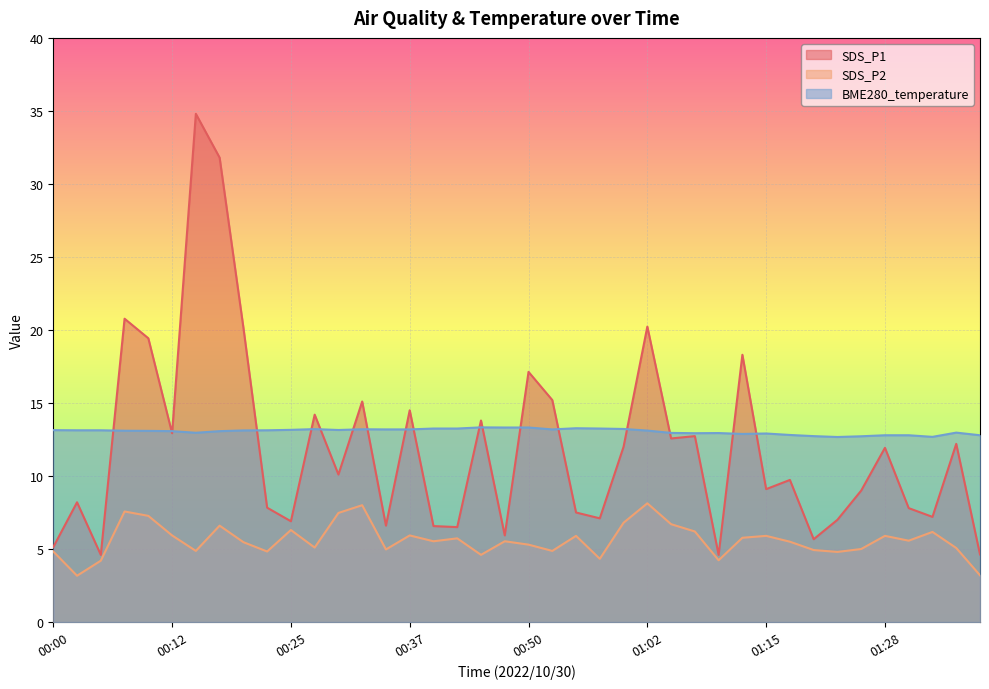

What is the value of the SDS_P1 point at the 9th from the left?

20.2